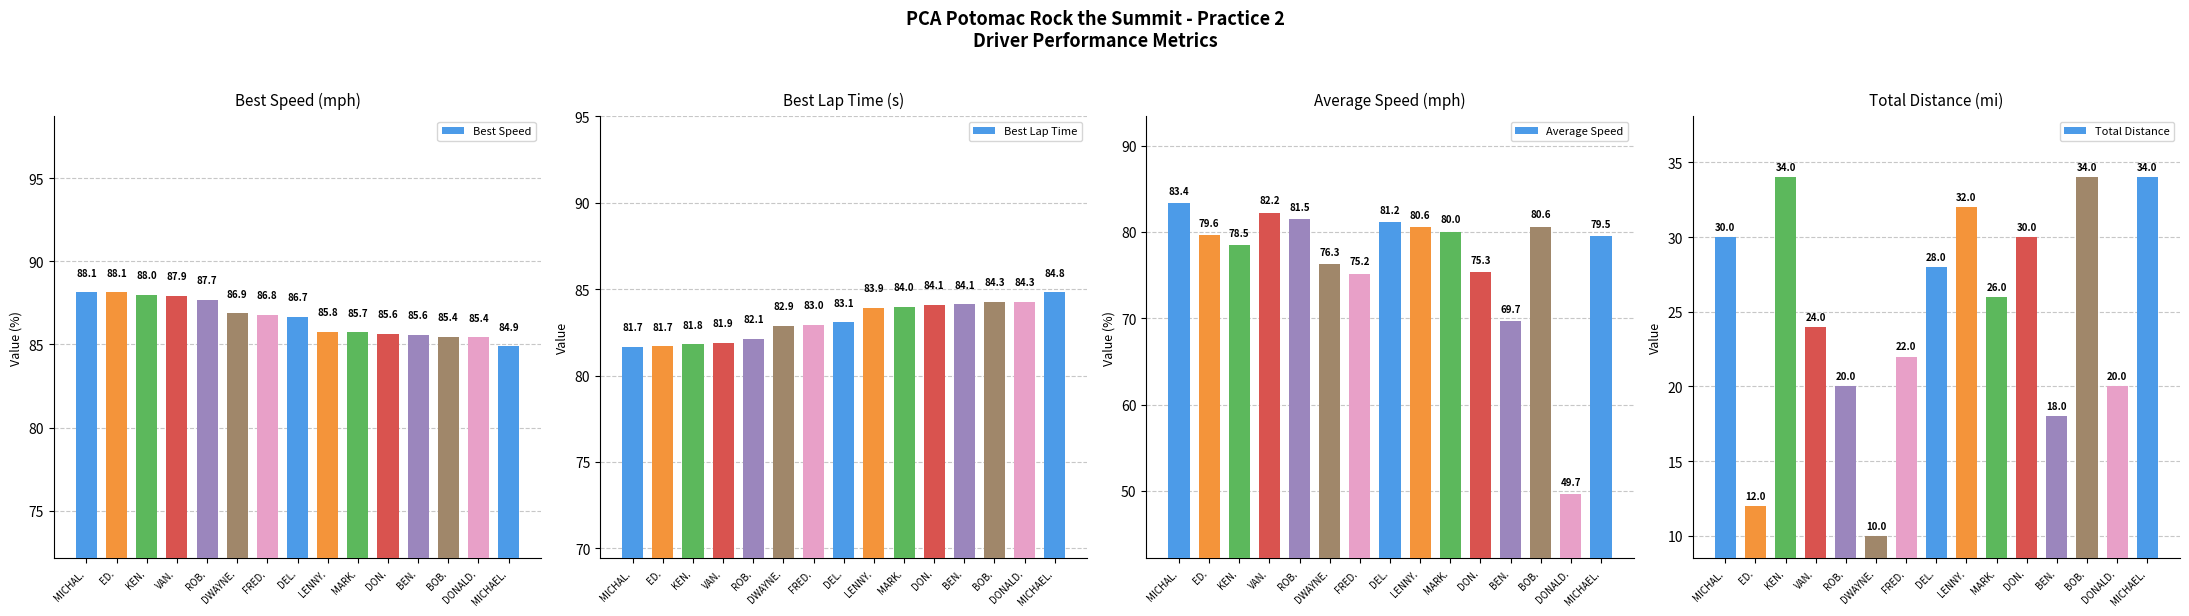

Where is Best Speed nearest to the value 86?

LENNY.